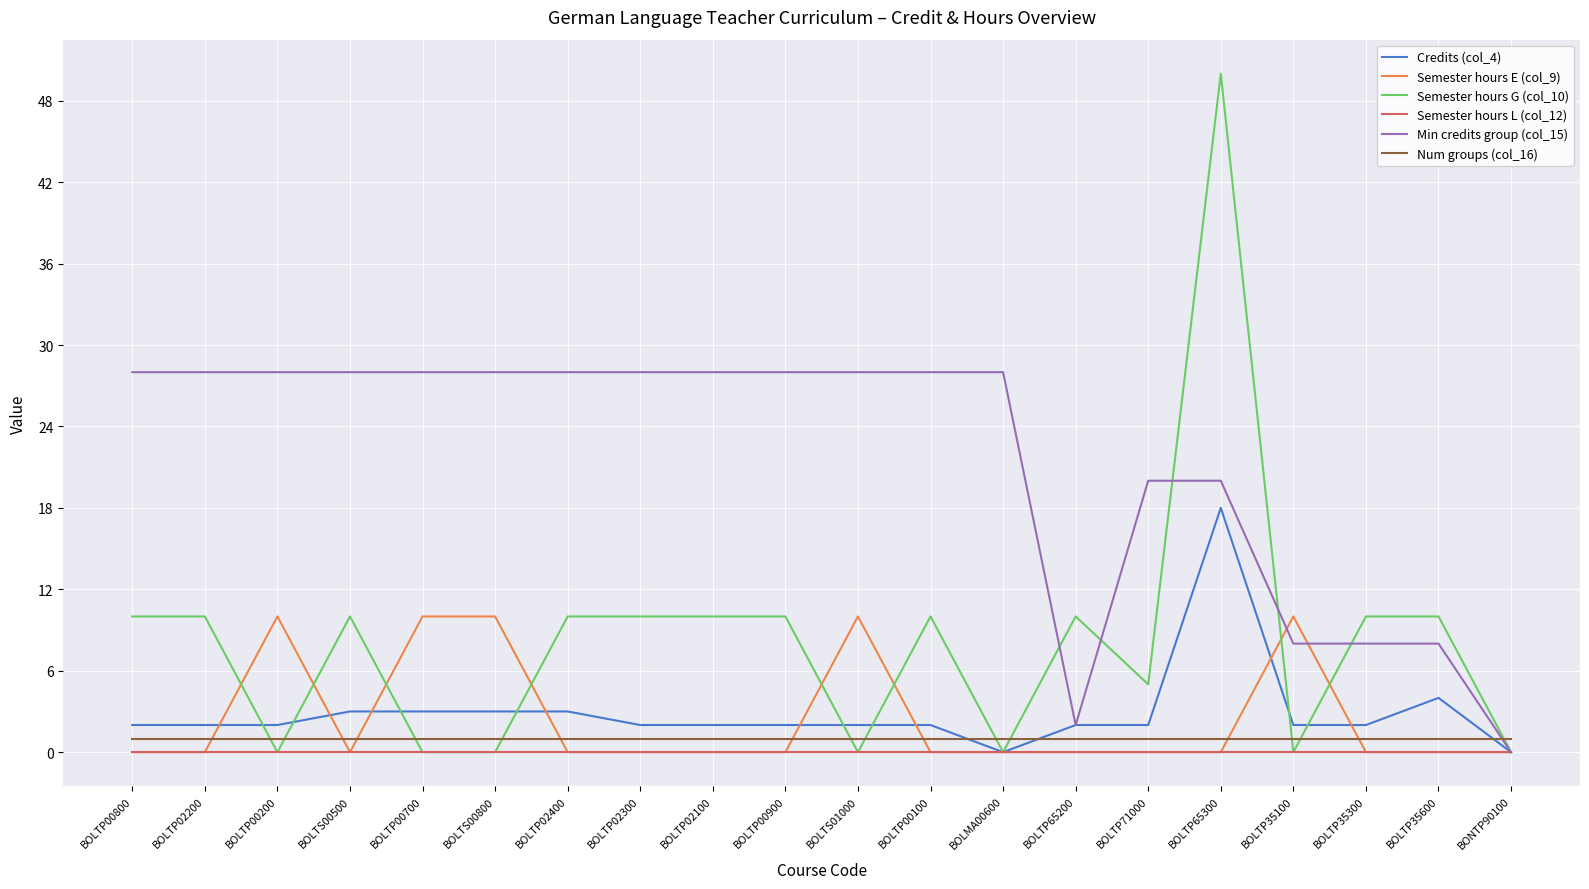

What position from the left is BOLTP71000?

15